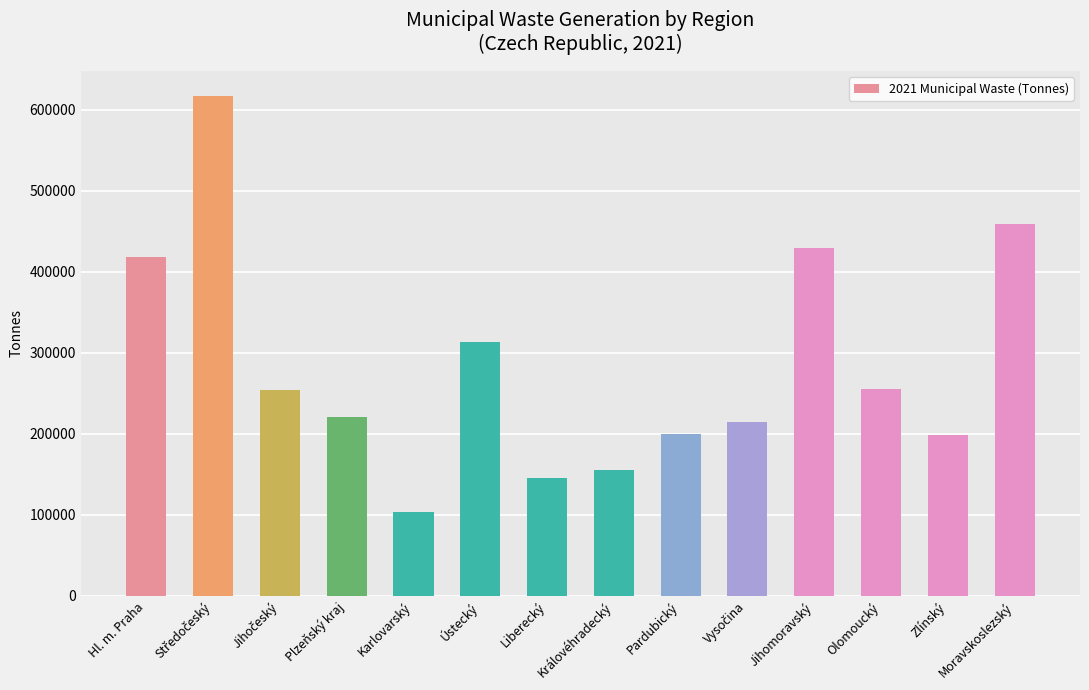

What is the ratio of the value at Karlovarský to the value at Liberecký?

0.7